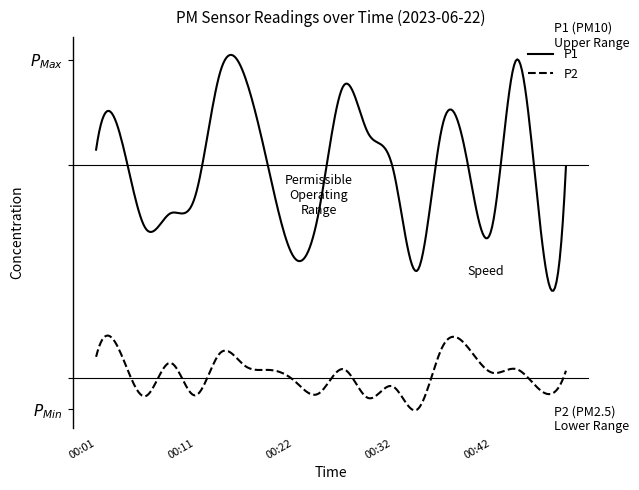

True or false: P2 and P1 intersect in this chart.

False